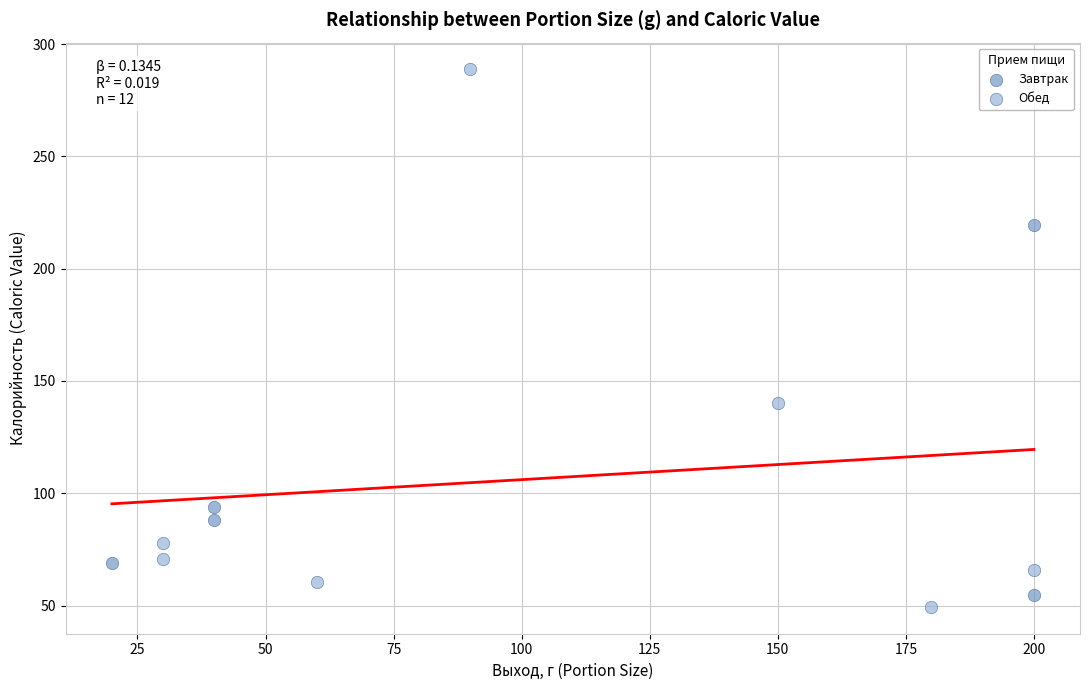

Which series has the widest spread of Y values?

Обед